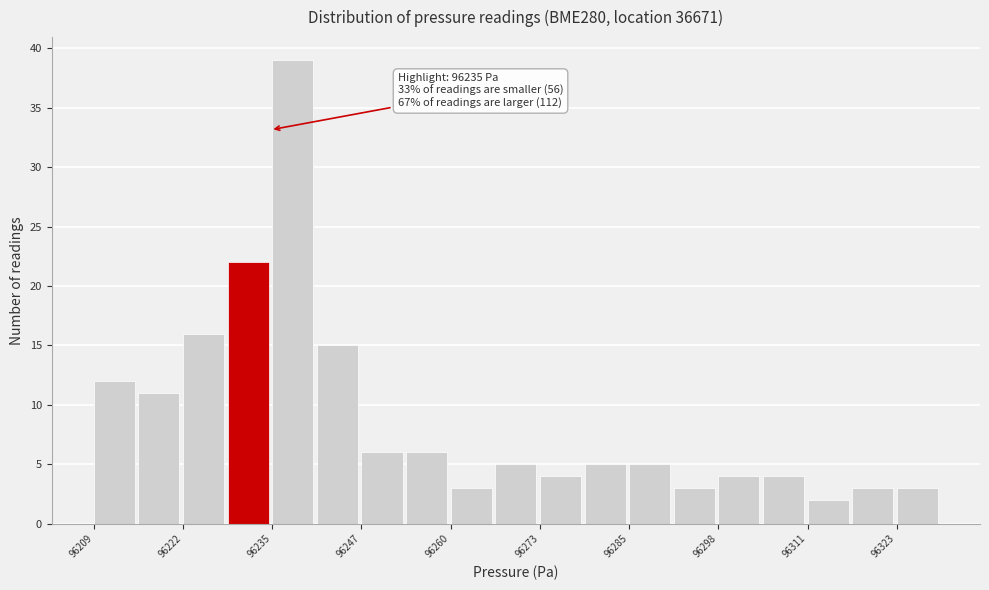

Read against the x-axis, roughly where is the centre of the tallest bar?

96238